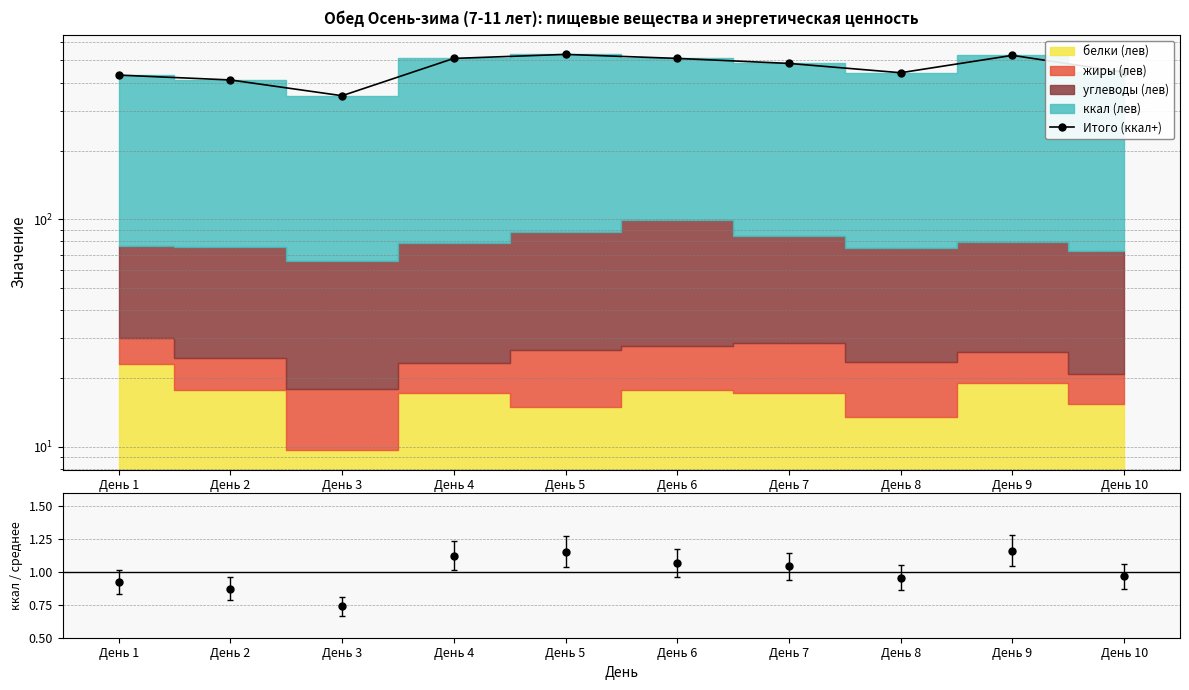

How many data points are less than 485?

5